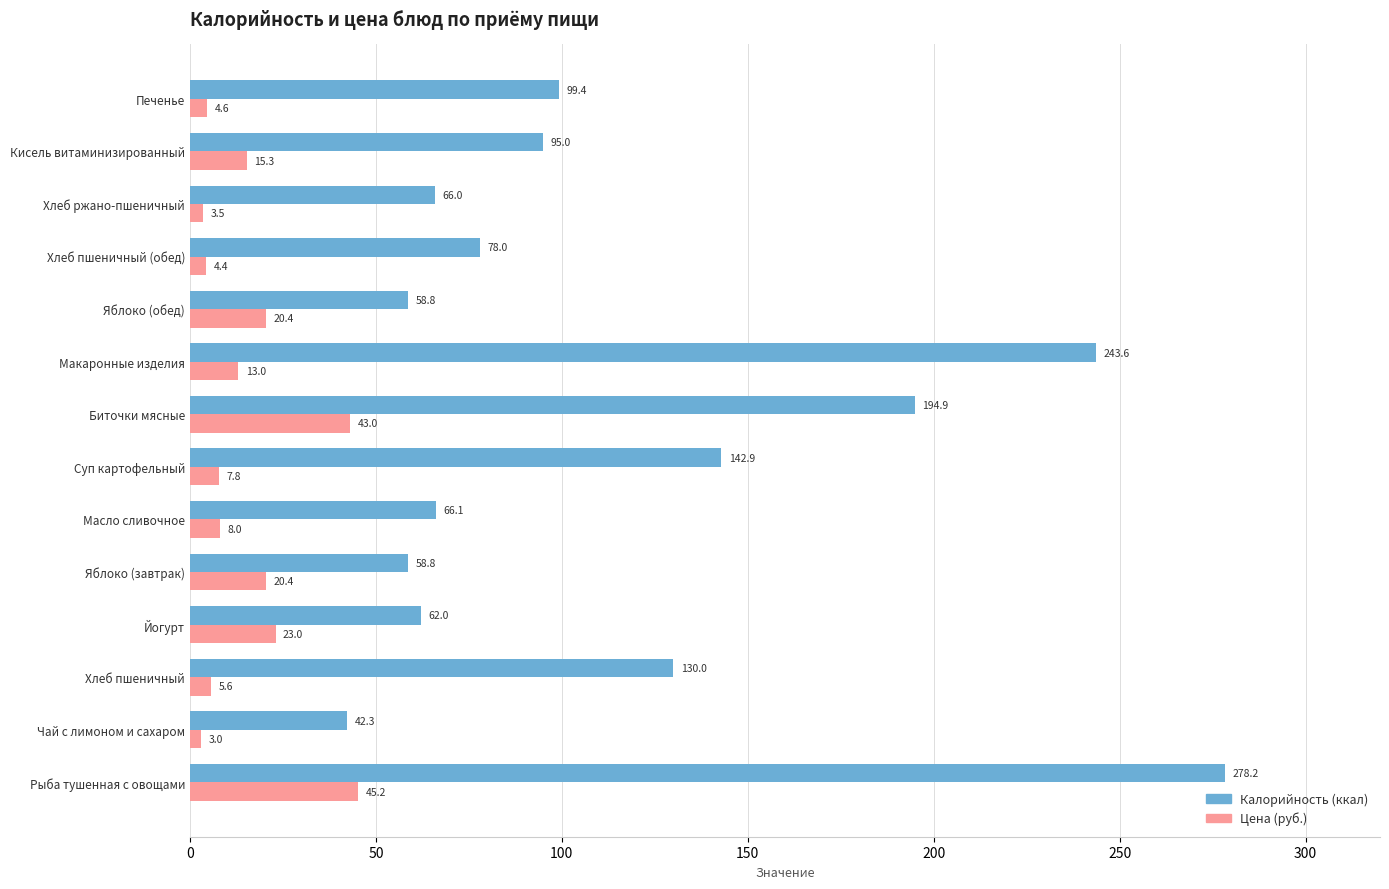

What is the total value across all series at Суп картофельный?

150.7